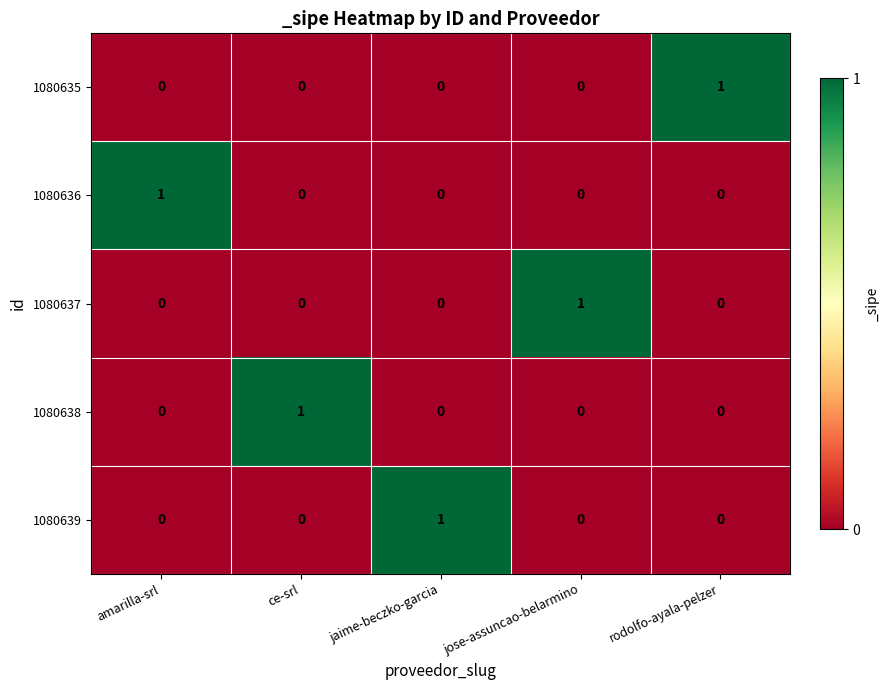

Is it true that 1080635 equals -1 at jose-assuncao-belarmino?

False